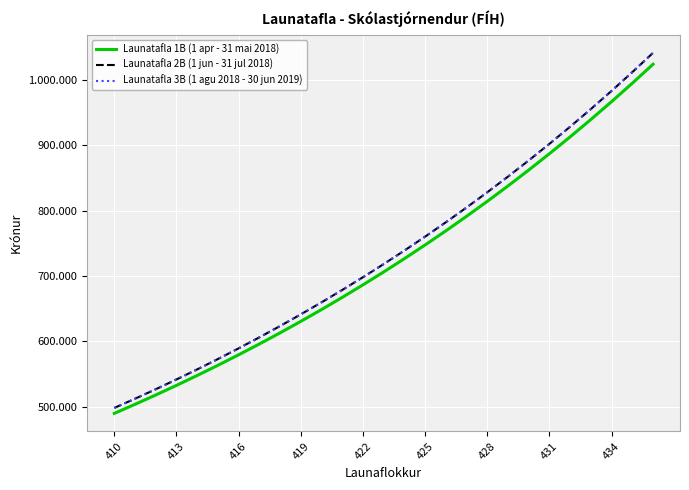

Reading left to right, what are all the values shown in this chart?

Launatafla 1B (1 apr - 31 mai 2018): 490149	503984	518237	532918	548038	563615	579655	596176	613196	630724	648779	667376	686531	706258	726580	747510	769070	791271	814144	837703	861967	886959	912701	939217	966527	994656	1023630
Launatafla 2B (1 jun - 31 jul 2018): 498482	512552	527047	541978	557355	573196	589509	606311	623620	641446	659808	678721	698202	718264	738932	760218	782144	804723	827984	851944	876620	902037	928217	955184	982958	1011565	1041032
Launatafla 3B (1 agu 2018 - 30 jun 2019): 498482	512552	527047	541978	557355	573196	589509	606311	623620	641446	659808	678721	698202	718264	738932	760218	782144	804723	827984	851944	876620	902037	928217	955184	982958	1011565	1041032